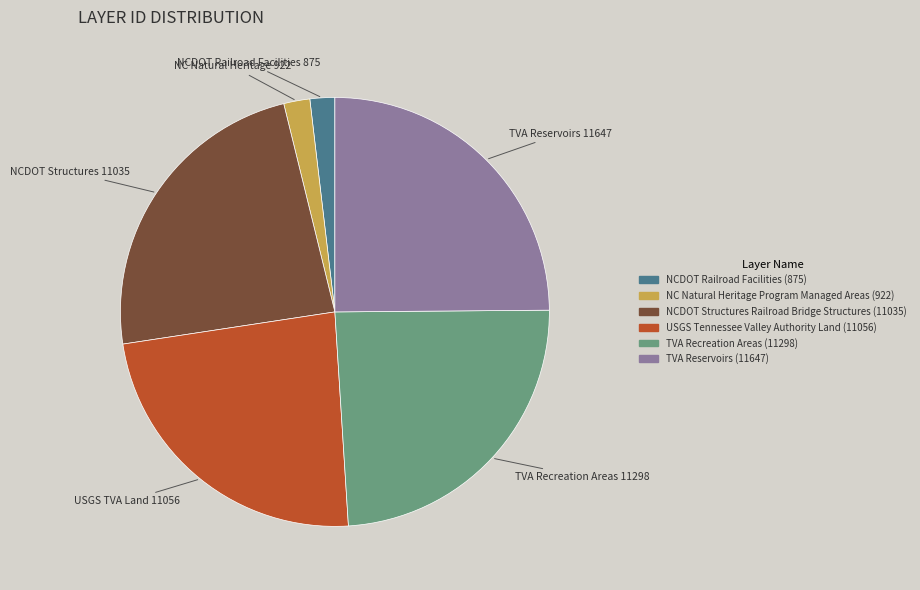

Is there any slice that represents more than half of the pie?

No